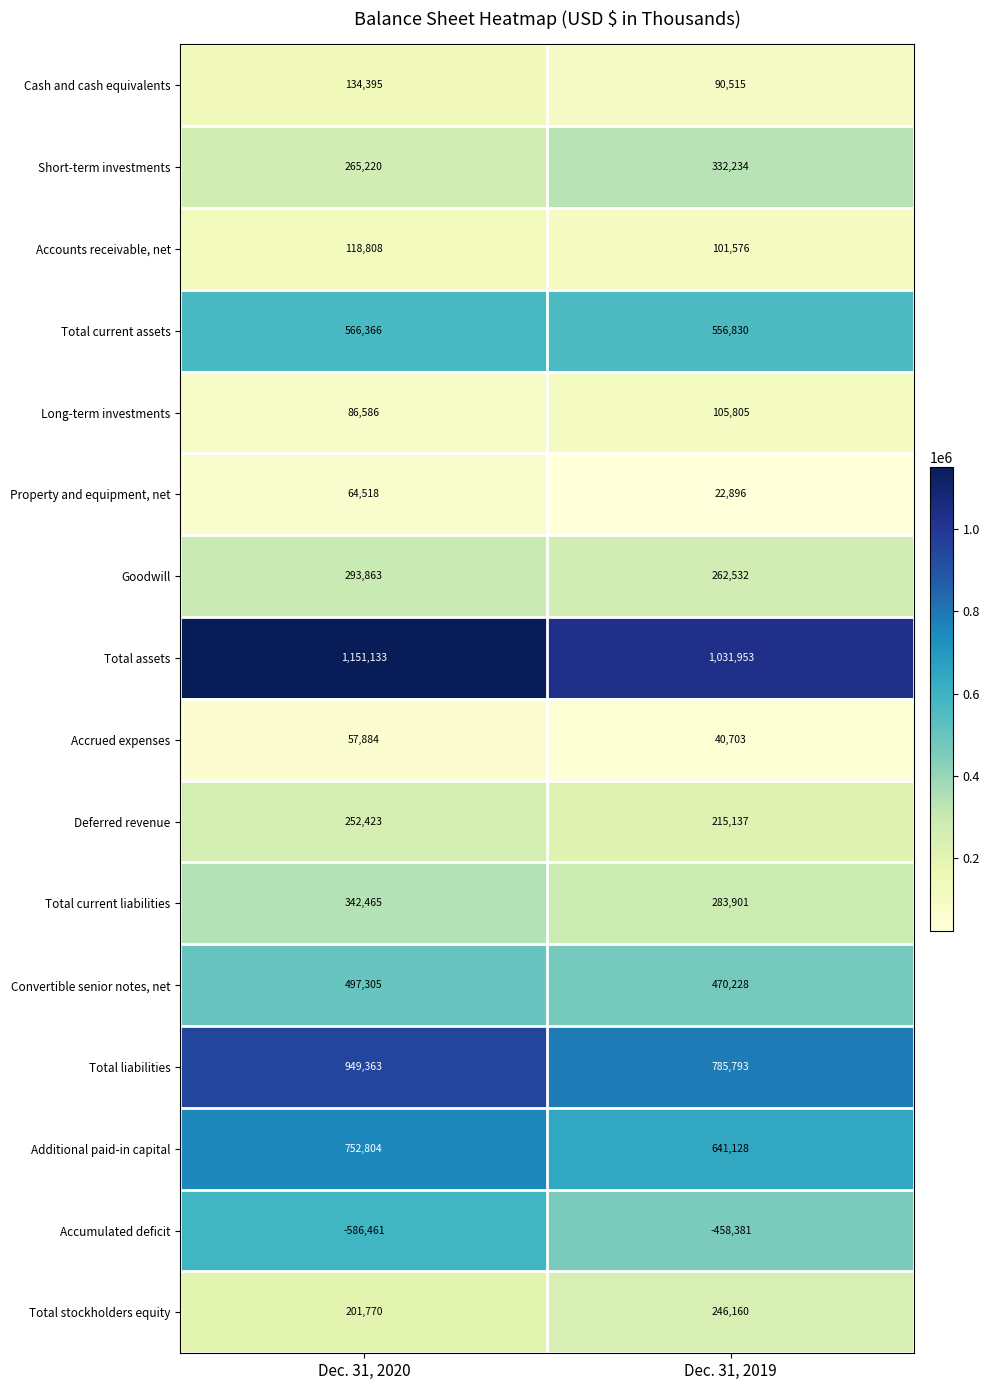

At Dec. 31, 2019, list the series in order from largest to smallest.

Total assets, Total liabilities, Additional paid-in capital, Total current assets, Convertible senior notes, net, Short-term investments, Total current liabilities, Goodwill, Total stockholders equity, Deferred revenue, Long-term investments, Accounts receivable, net, Cash and cash equivalents, Accrued expenses, Property and equipment, net, Accumulated deficit